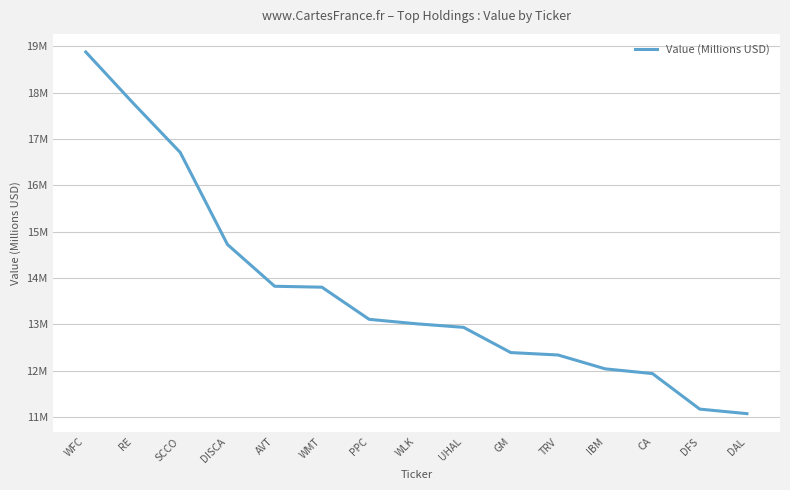

The chart shows a value of 13.8 at AVT. True or false?

True